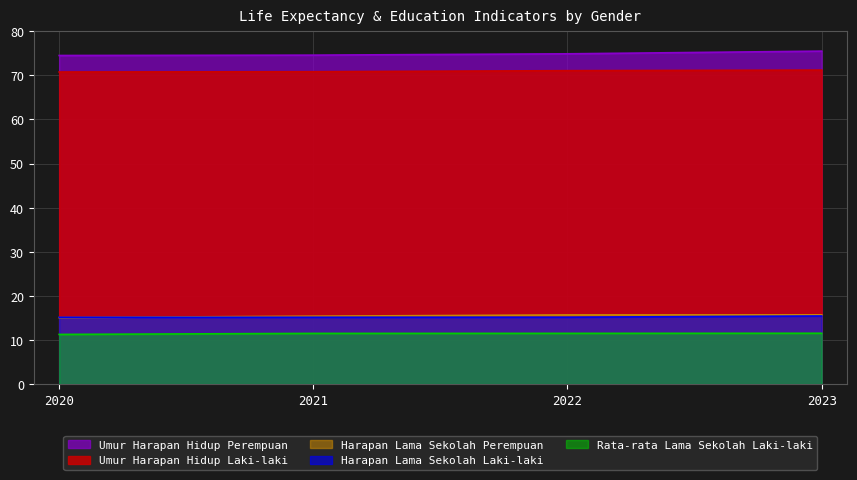

How many lines are shown in the chart?

5